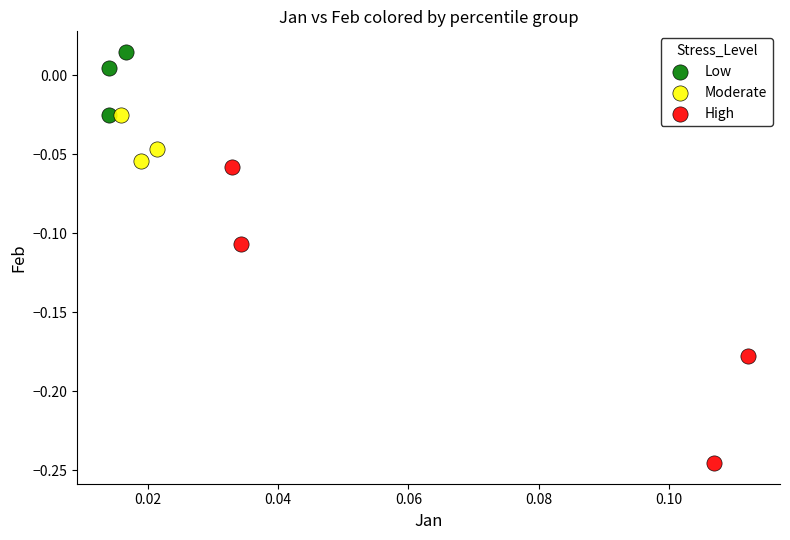

Which series has the widest spread of Y values?

High